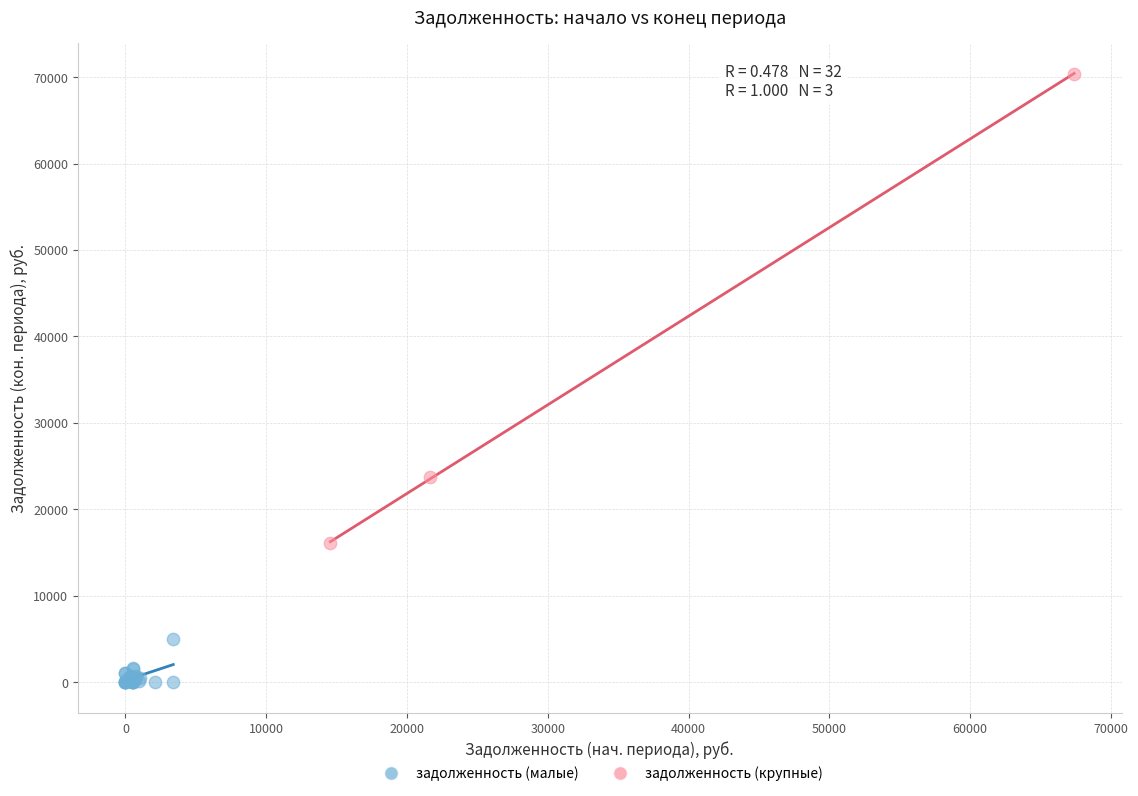

What are all the series names shown in the legend?

задолженность (малые), задолженность (крупные)